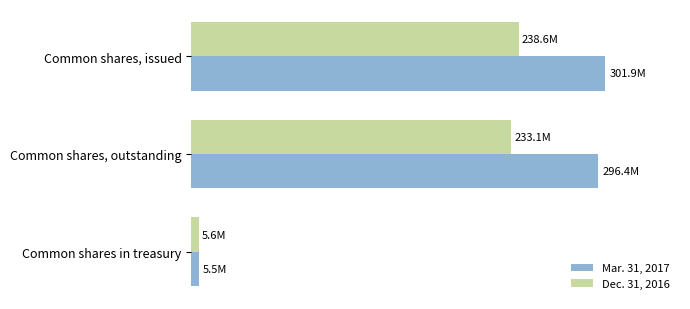

Which series has the largest total across all categories?

Mar. 31, 2017